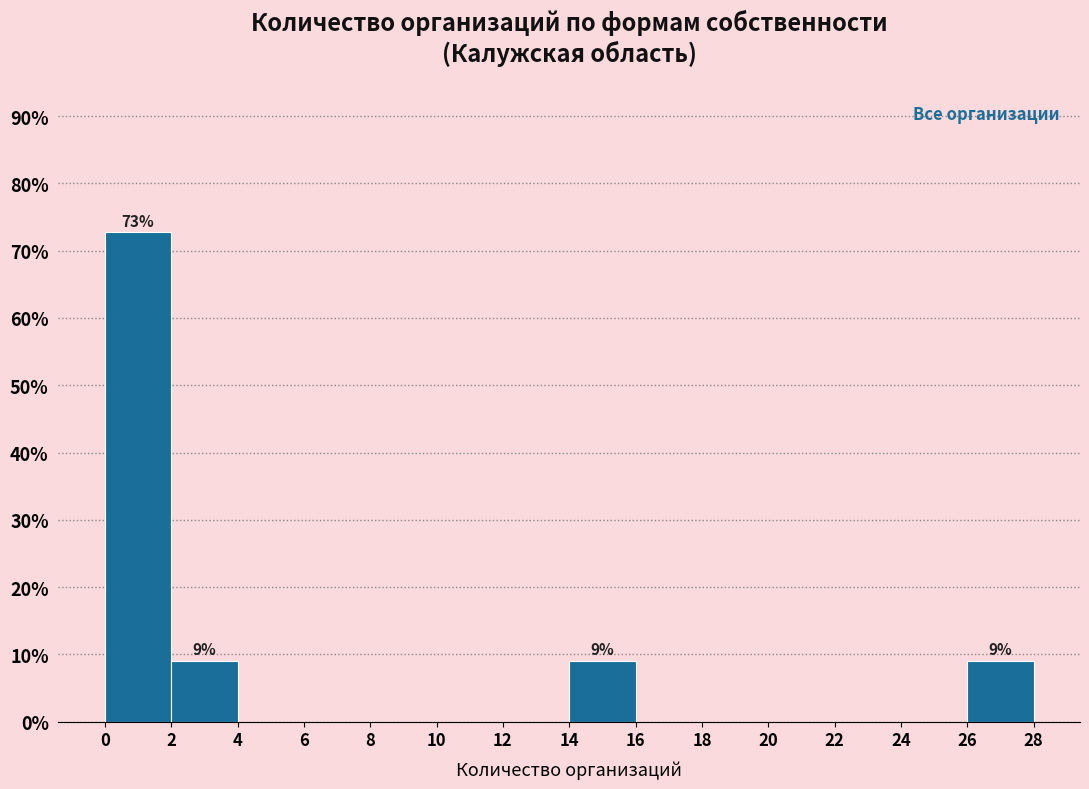

Over which range of the x-axis is the bar tallest?

0 to 2